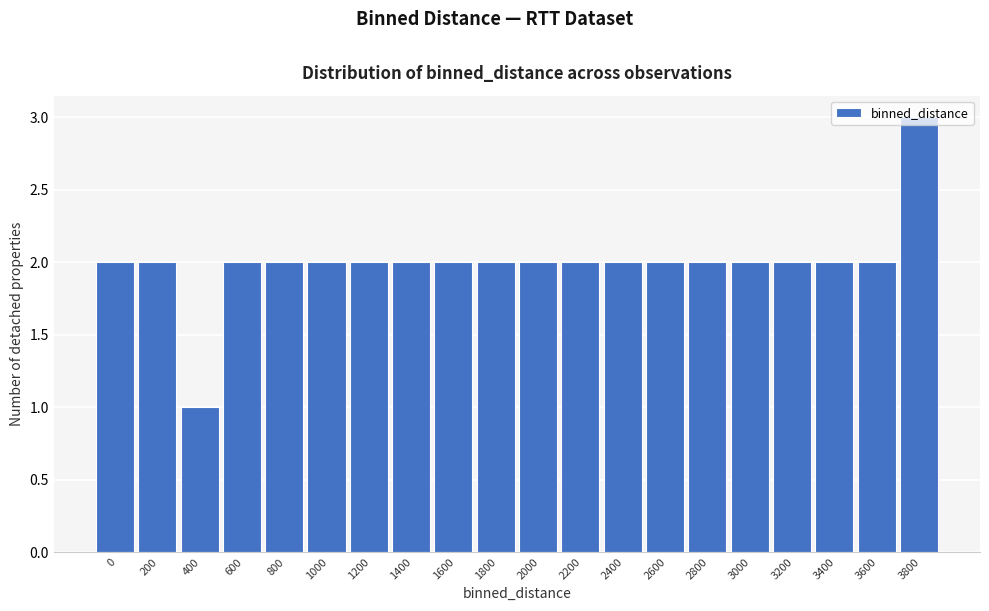

Which category has the lowest value across all series?

400